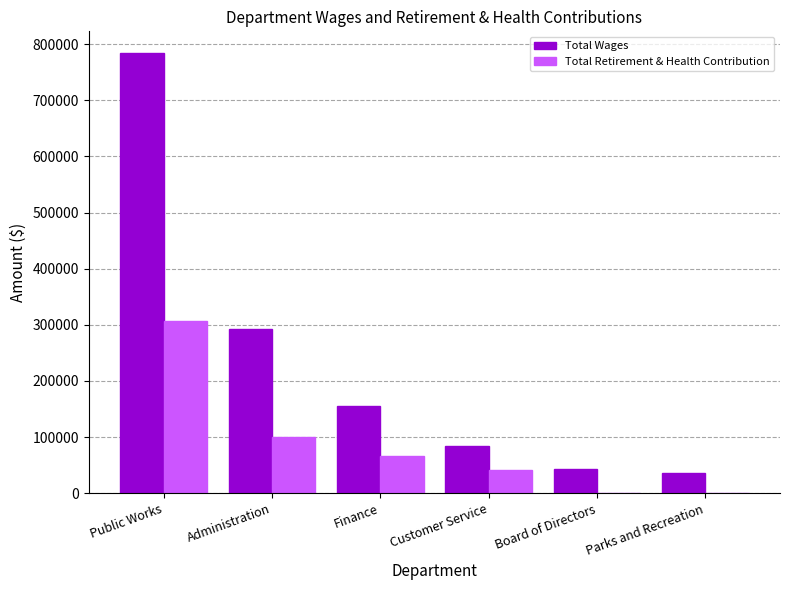

Which series changed the most between Public Works and Customer Service?

Total Wages